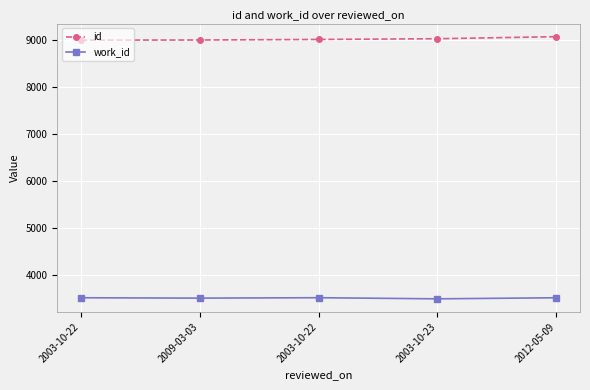

What is the sum of all work_id values?

17540